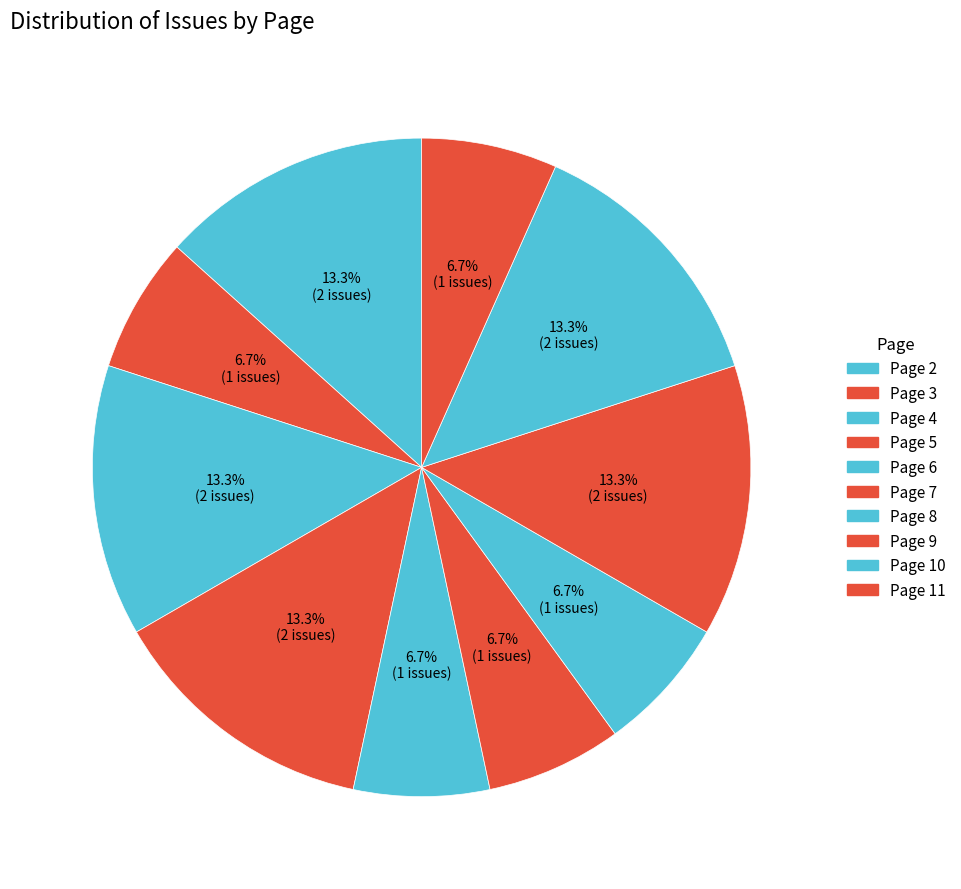

How many segments does this pie chart have?

10